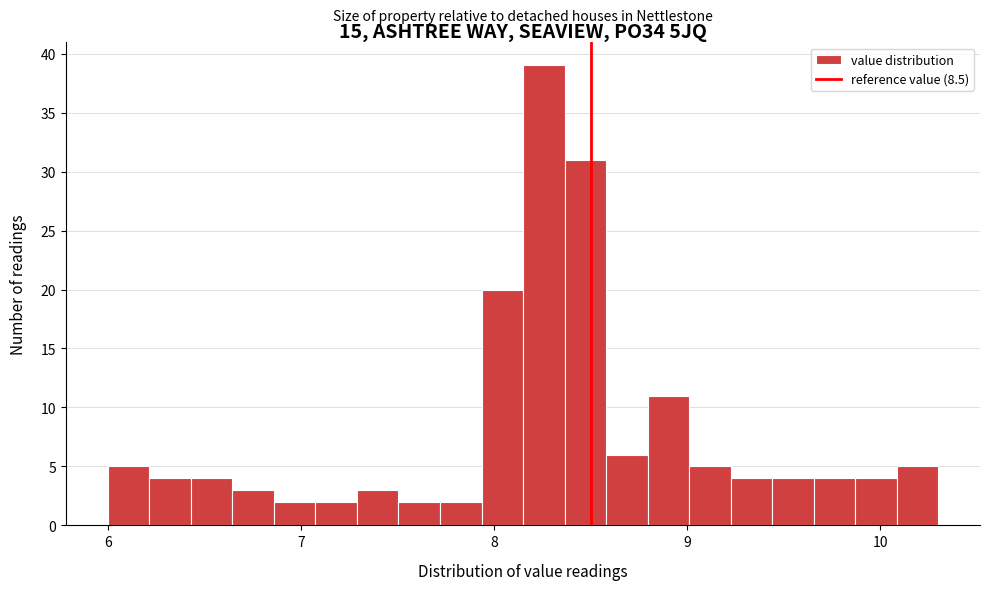

Read against the x-axis, roughly where is the centre of the tallest bar?

8.3